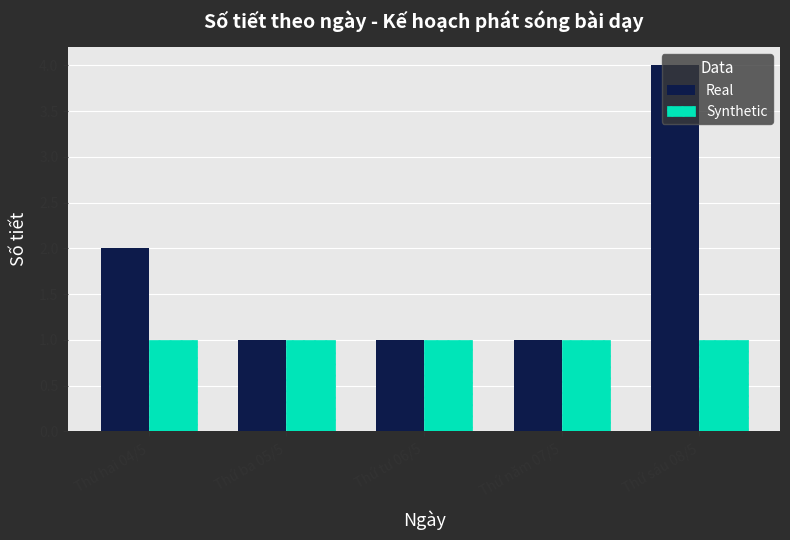

At which category is the sum across all series the highest?

Thứ sáu 08/5